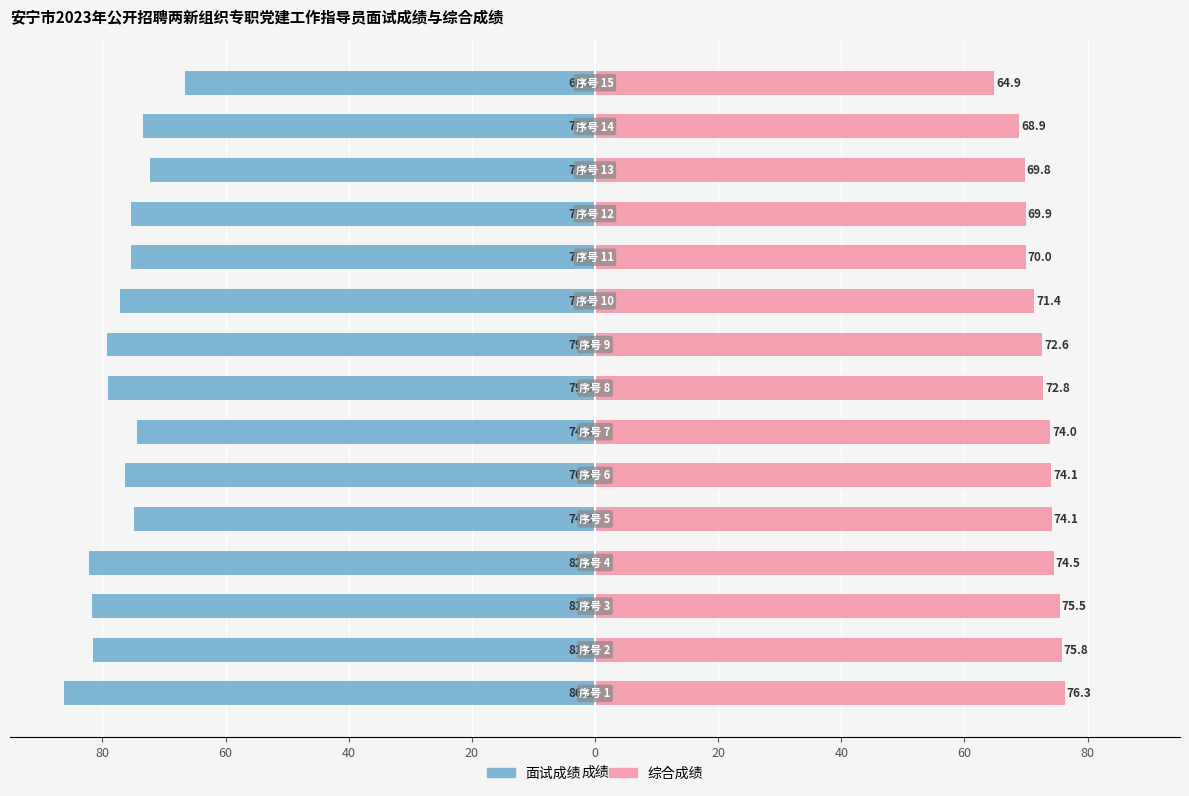

What is the average value of the 综合成绩 series?

72.3